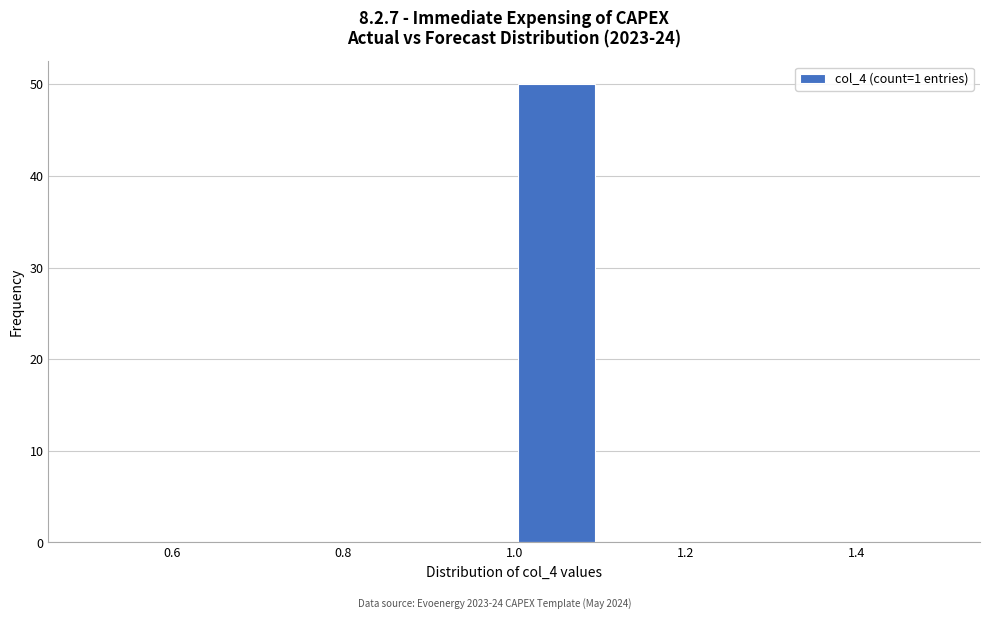

Which range on the x-axis has the tallest bar?

1.0 to 1.1